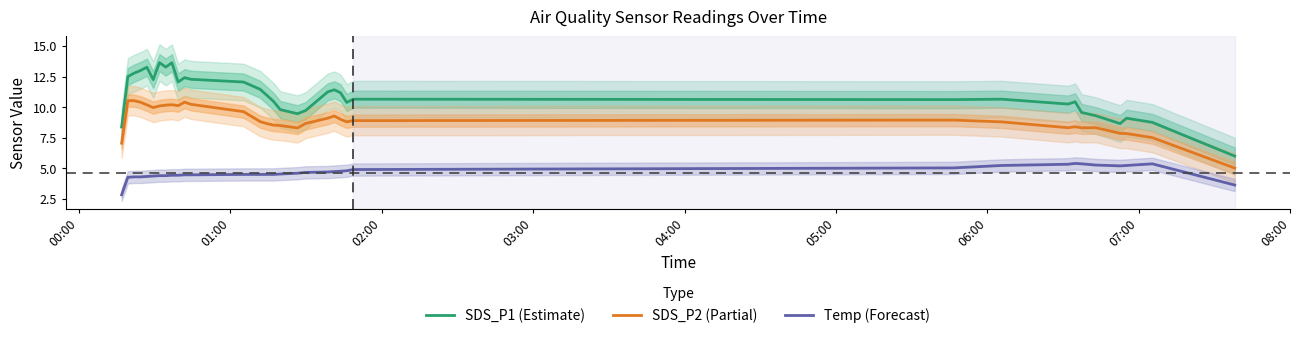

True or false: Temp (Forecast) and SDS_P1 (Estimate) cross at least once.

False